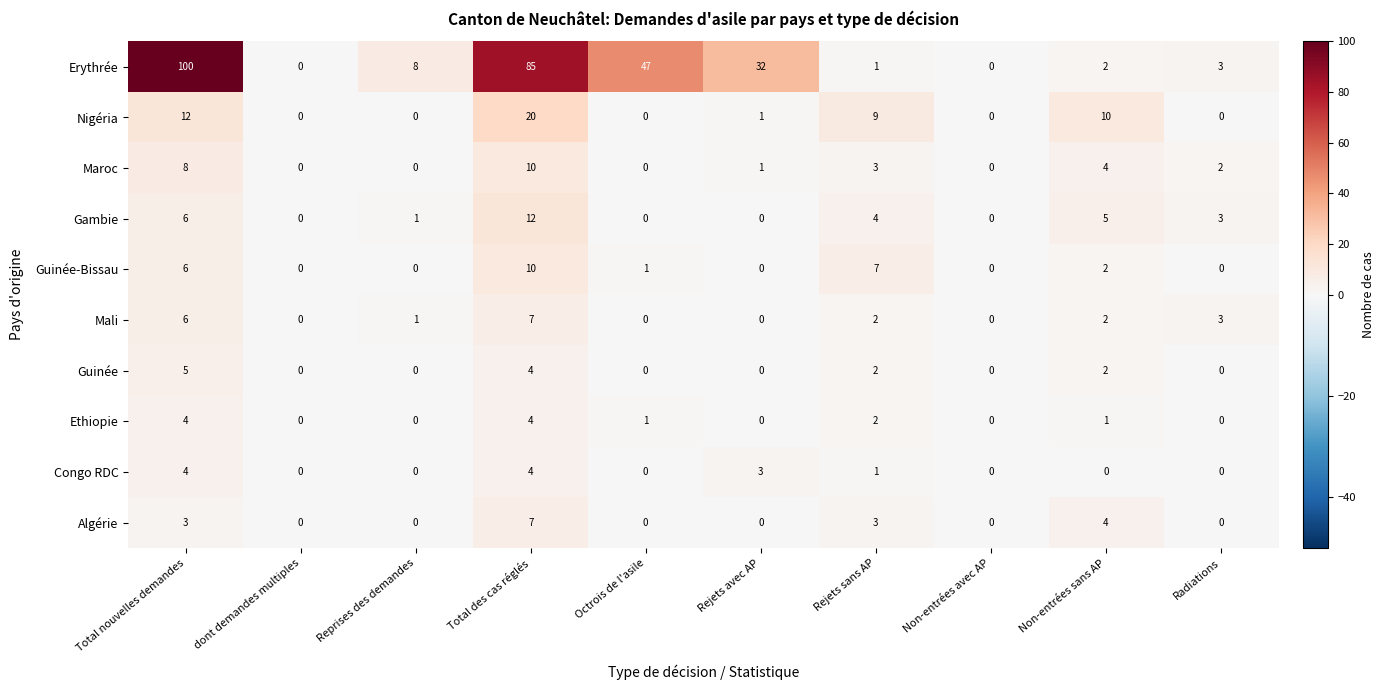

What is the difference between the maximum and minimum values in the Gambie series?

12